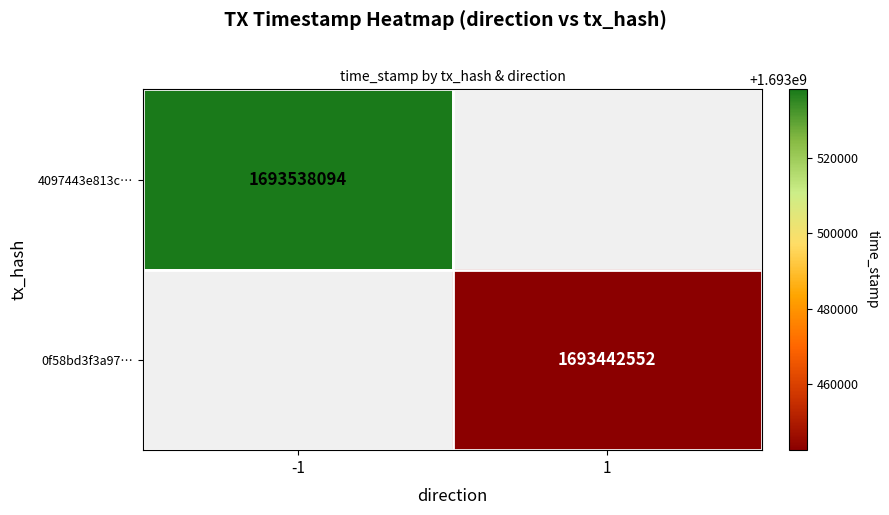

Is it true that 4097443e813c… equals 1693538094 at -1?

True